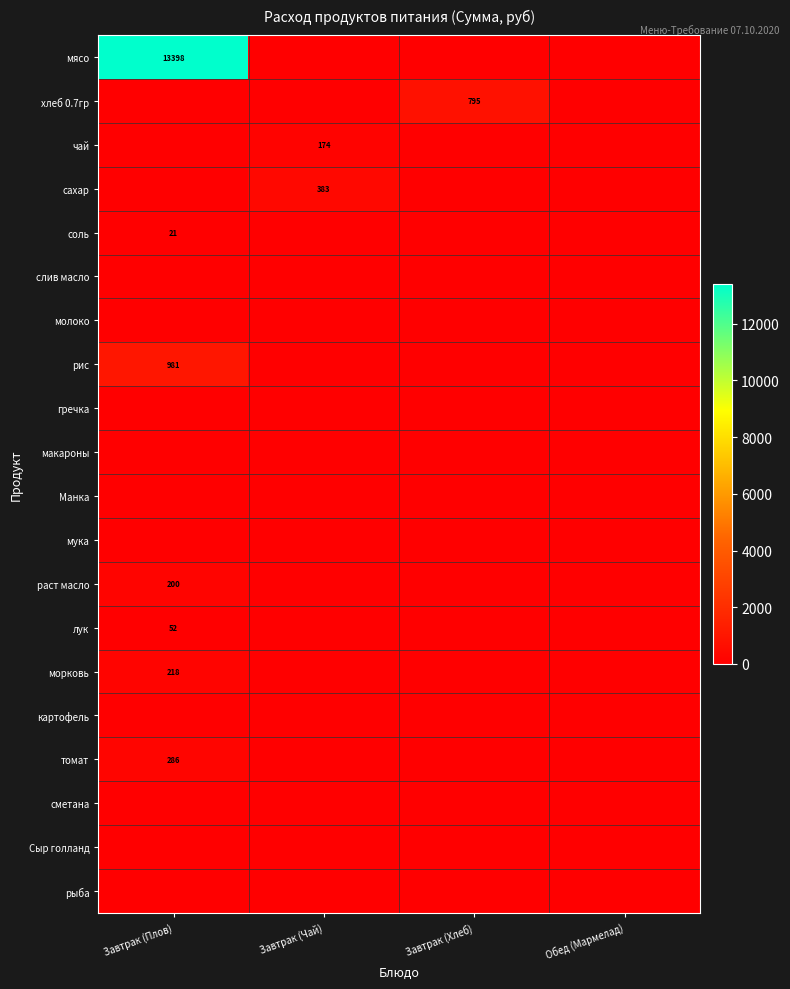

The сахар series shows 383 at Завтрак (Чай). True or false?

True